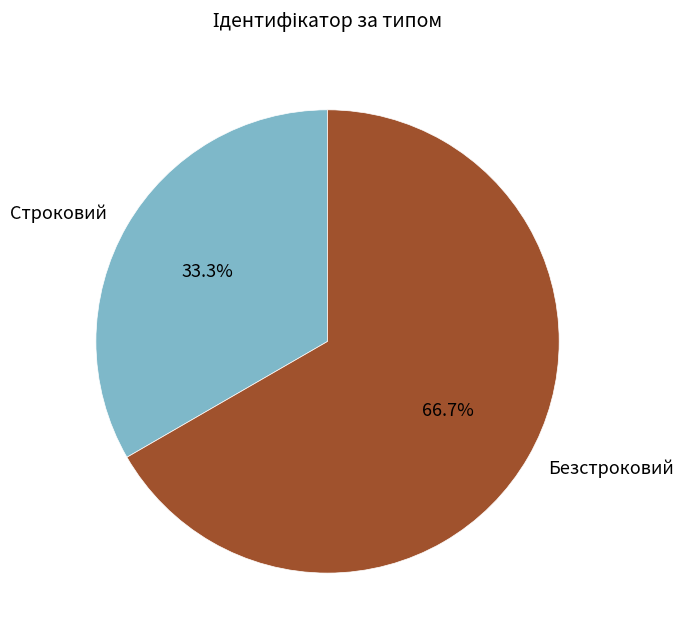

What is the total percentage of Строковий and Безстроковий?

100.0%